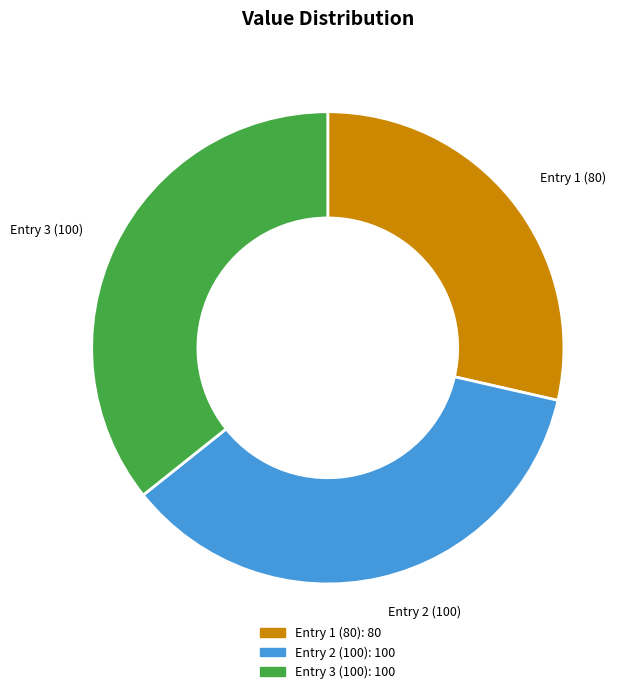

How many slices are in this pie chart?

3